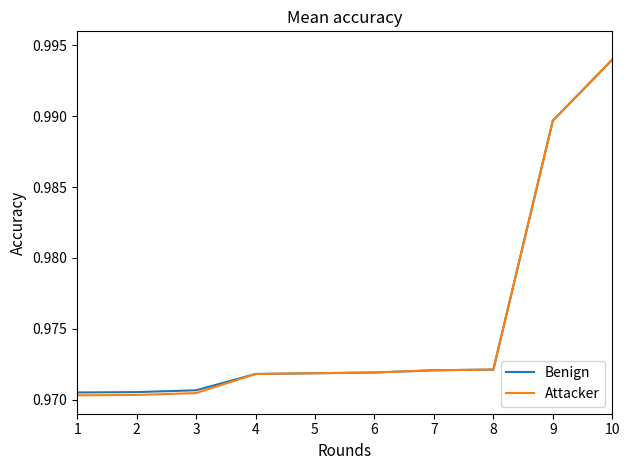

True or false: Benign has a value of 0.6 at 5.

False